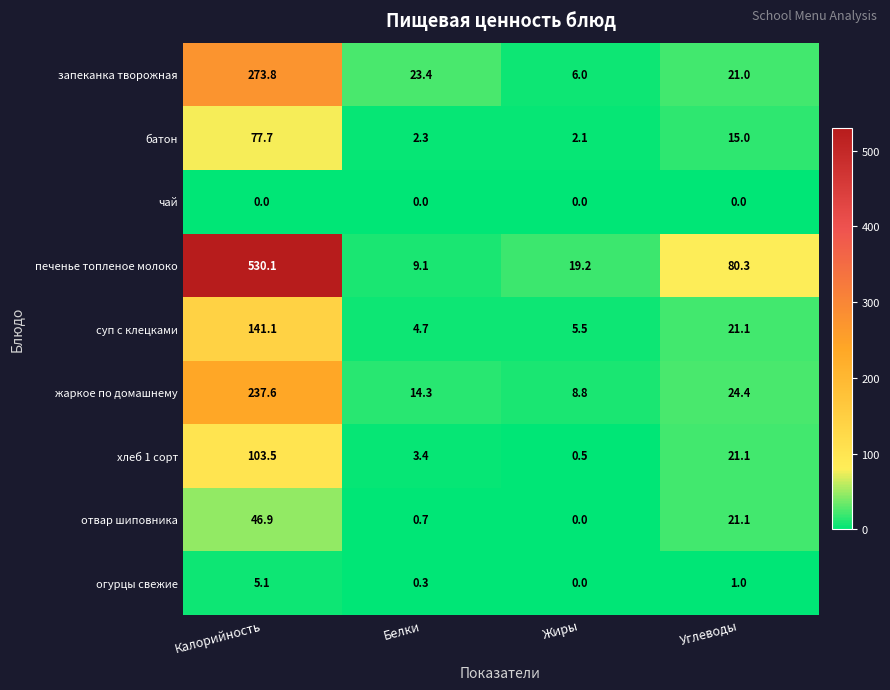

How many distinct data groups are displayed?

9